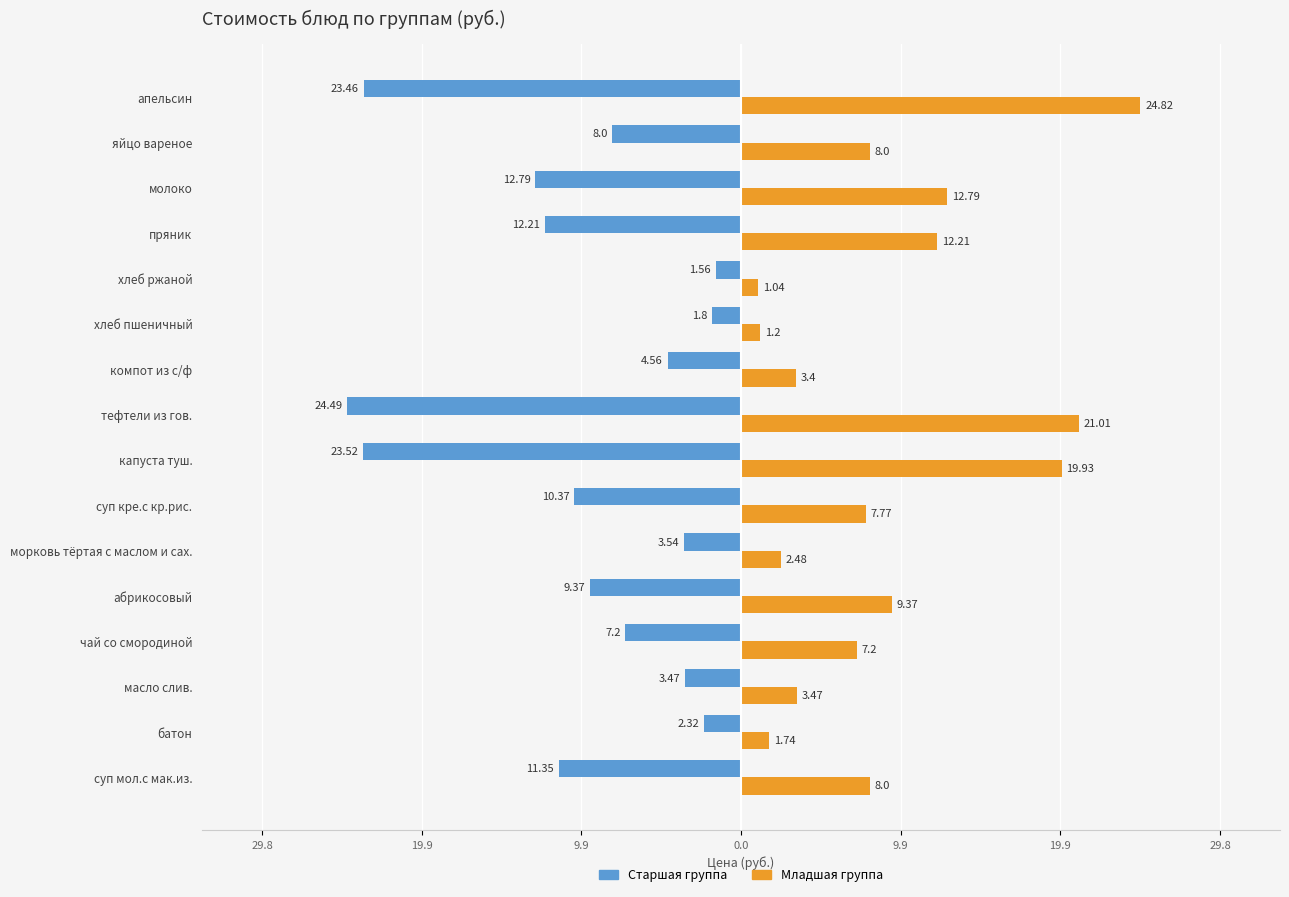

What are all the series names shown in the legend?

Старшая группа, Младшая группа